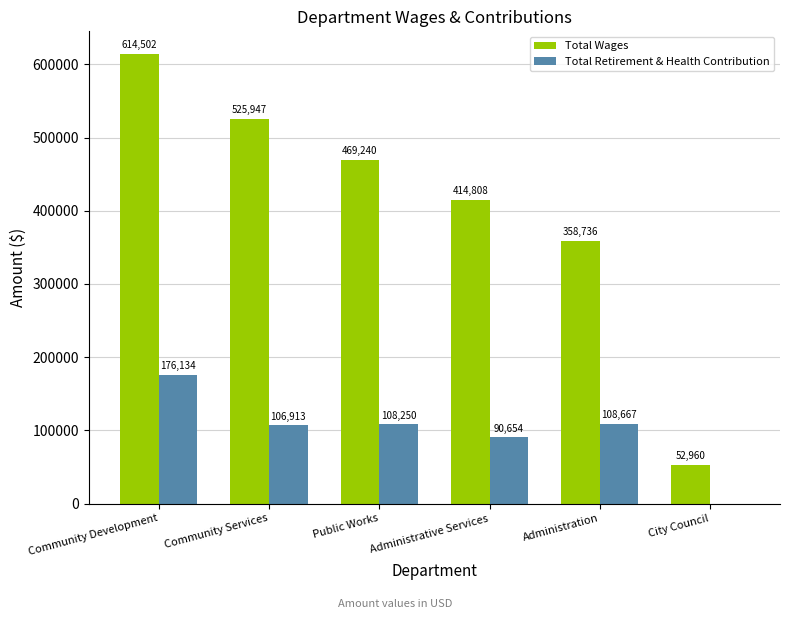

What is the sum of the Total Wages values at Community Development and Public Works?

1083742